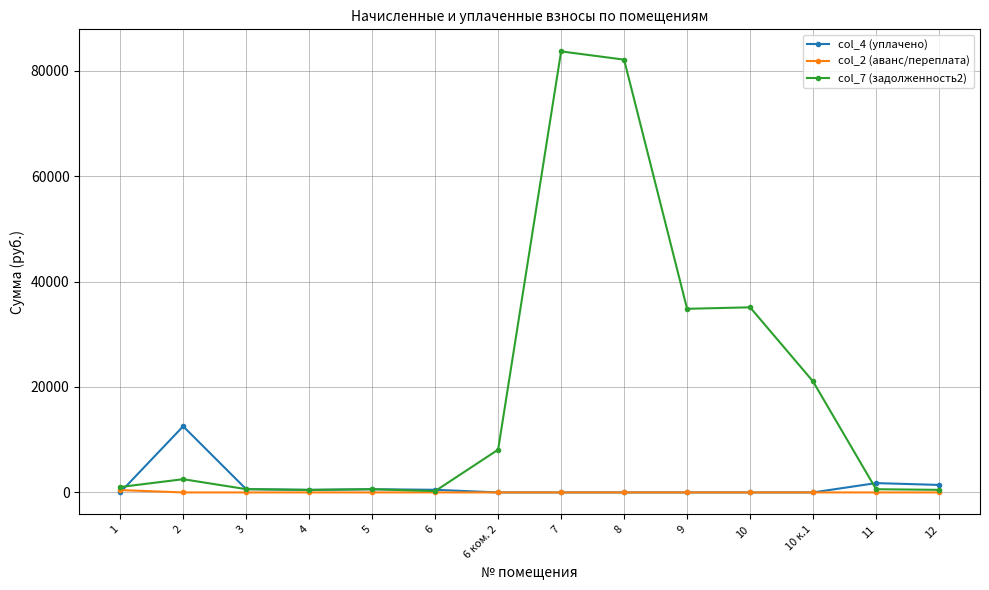

What is the sum of all col_7 (задолженность2) values?

271416.6